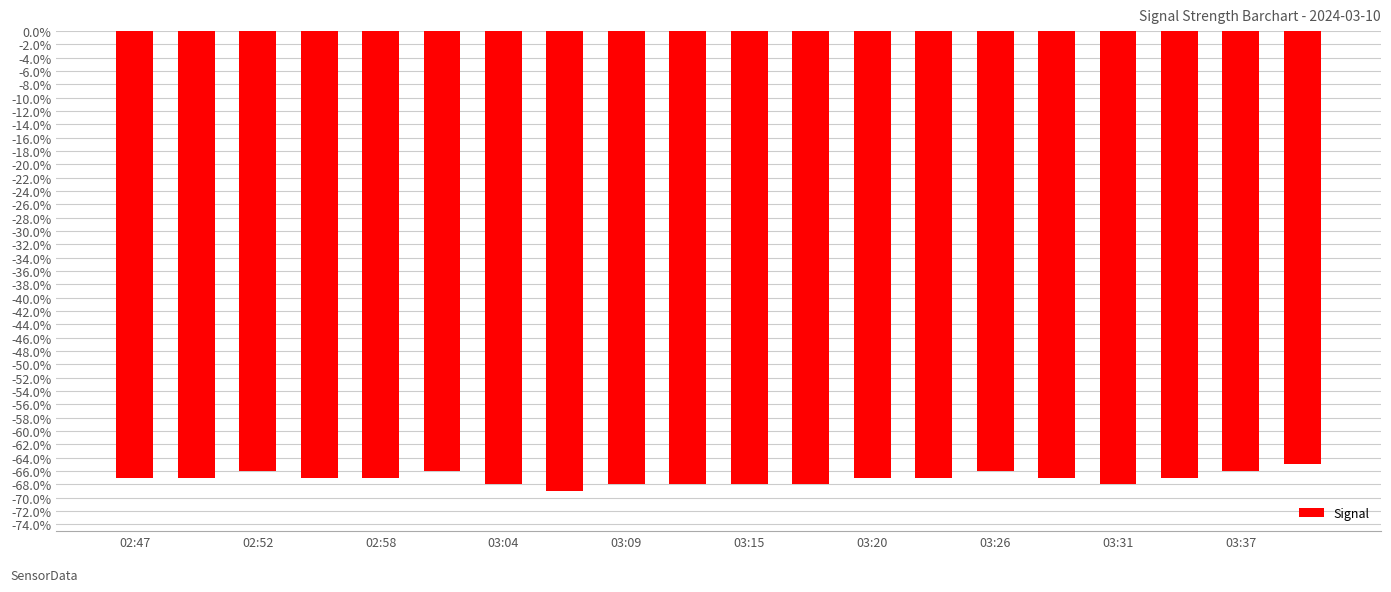

Are the bars grouped side by side (vs. stacked)?

No